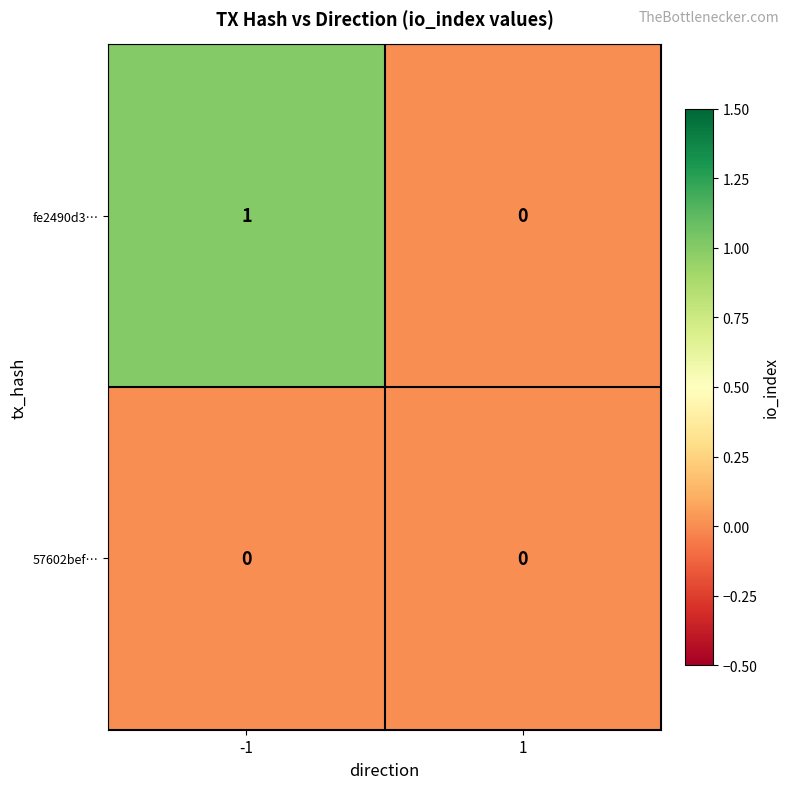

Reading left to right, what are all the values shown in this chart?

fe2490d3…: 1	0
57602bef…: 0	0